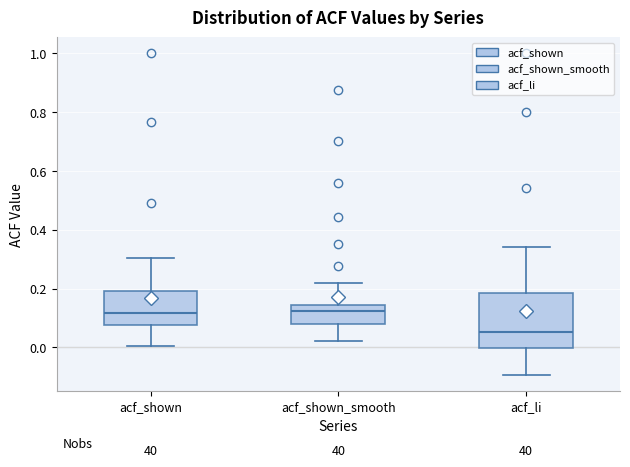

Reading left to right, read every box against the y-axis: the position of its median line, the range the box covers, and the ends of its whiskers. The values are not printed on the chart, so give them approximately, as read against the axis.

acf_shown: median 0.12, box 0.08 to 0.20, whiskers 0.00 to 0.30
acf_shown_smooth: median 0.12, box 0.08 to 0.14, whiskers 0.02 to 0.22
acf_li: median 0.06, box 0.00 to 0.18, whiskers -0.10 to 0.34